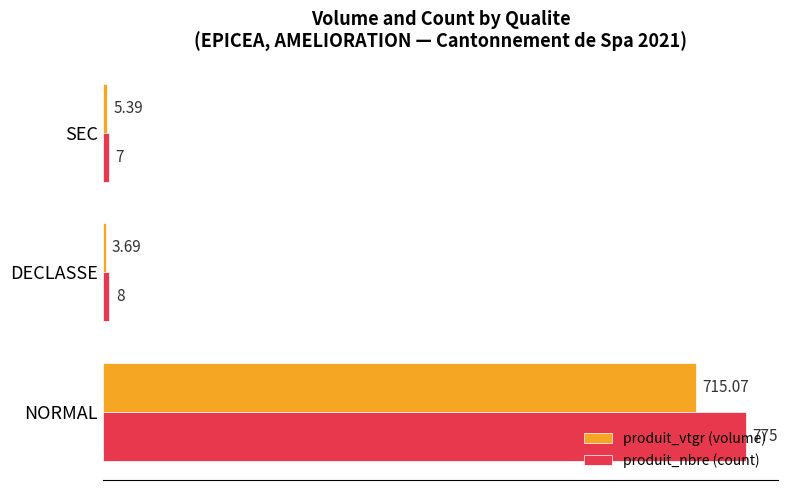

At which category is the sum across all series the highest?

NORMAL